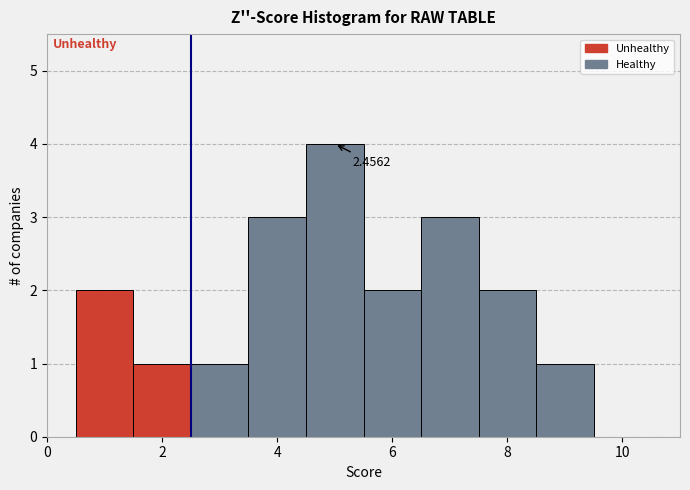

Over which range of the x-axis is the bar tallest?

4.5 to 5.5